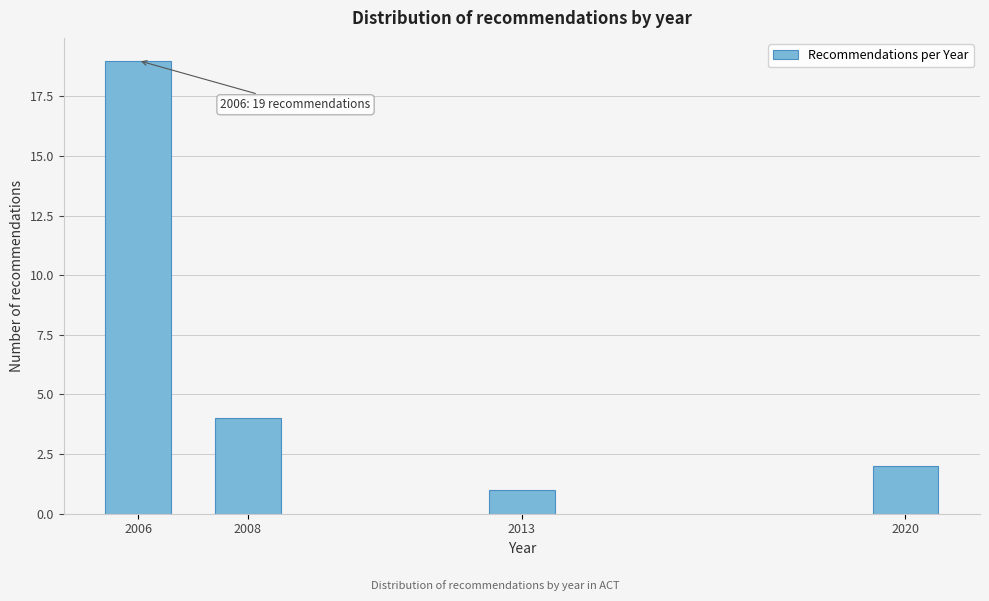

Reading right to left, list all the values displayed in this chart.

2	1	4	19